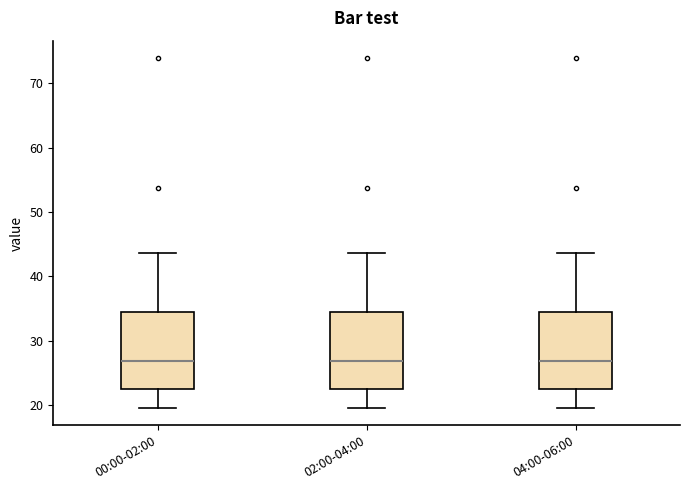

Where does the upper whisker of the box for 00:00-02:00 end on the y-axis? The values are not printed on the chart, so give them approximately, as read against the axis.

44